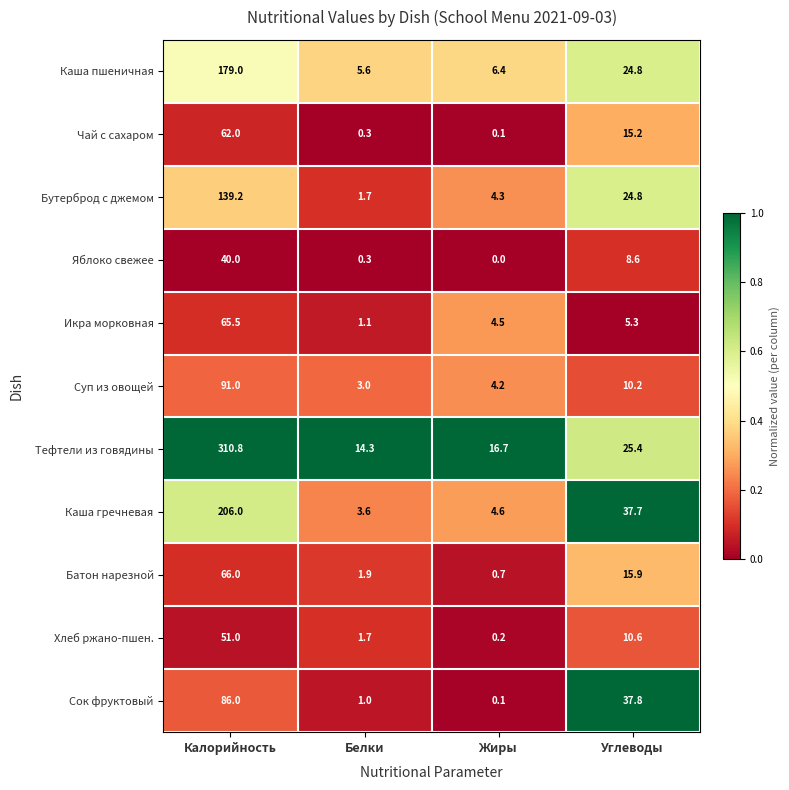

At which label does Каша пшеничная first exceed 24?

Калорийность